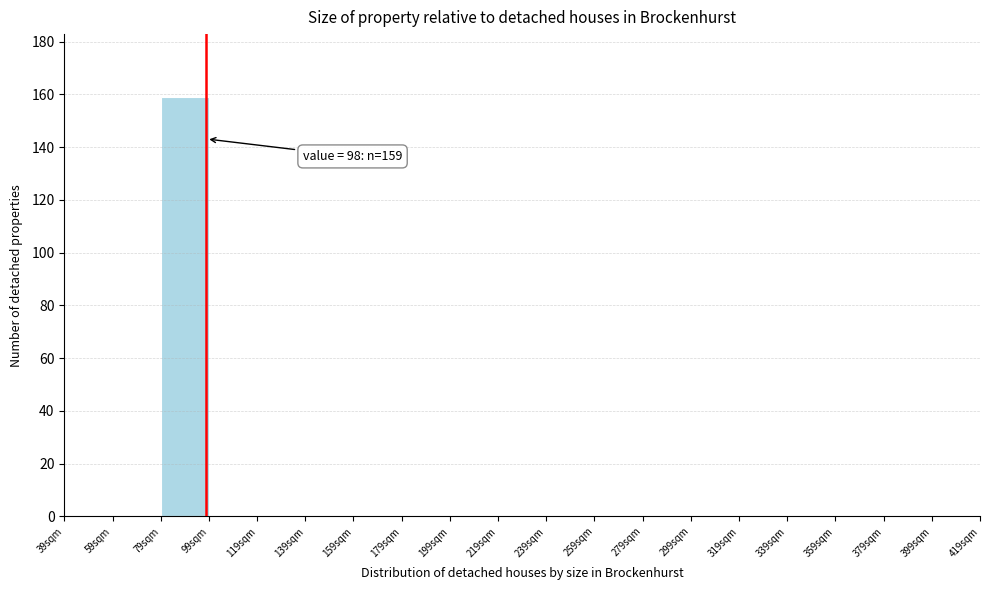

Which range on the x-axis has the tallest bar?

79 to 99